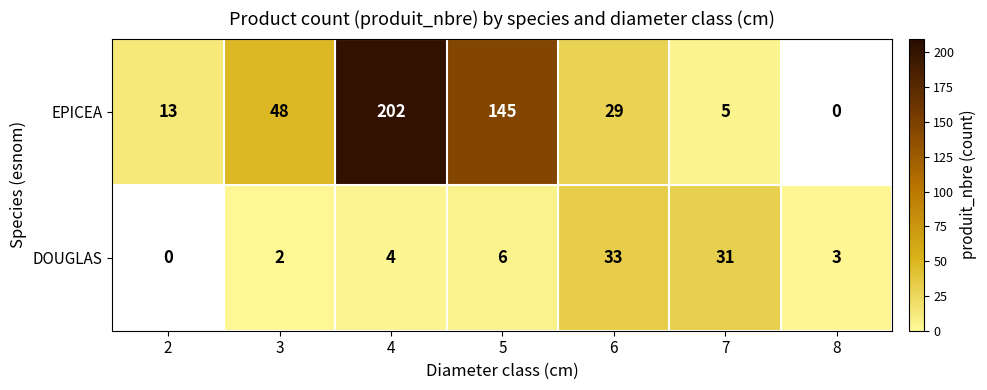

The value of DOUGLAS at 3 is 1. True or false?

False